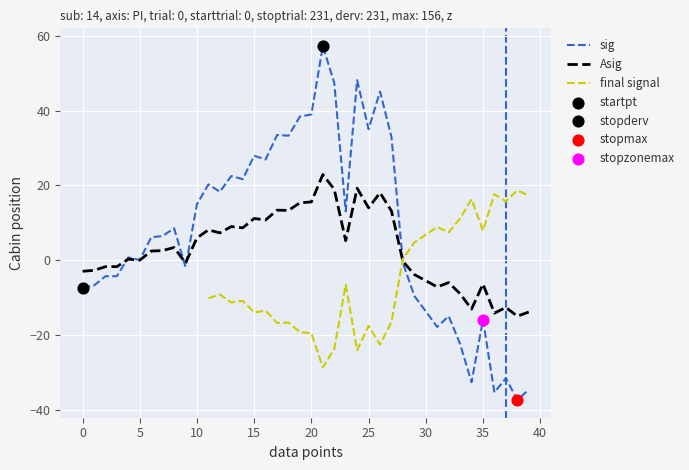

True or false: Asig has a value of -2.9 at 0.

True